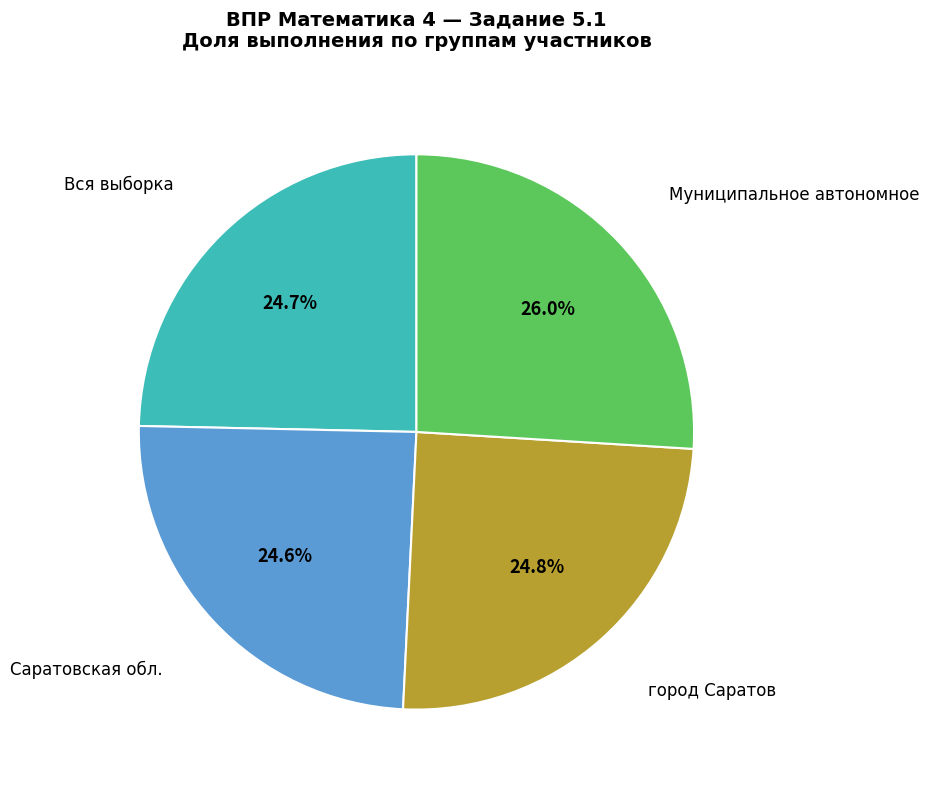

Count the number of slices in the pie.

4